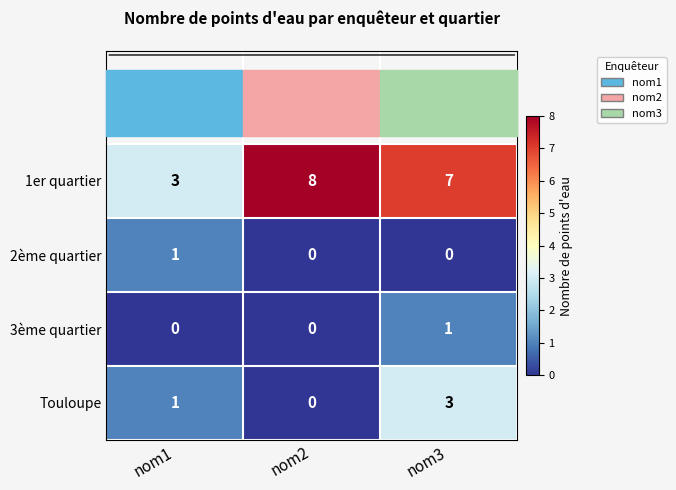

How many categories are shown in the chart?

3